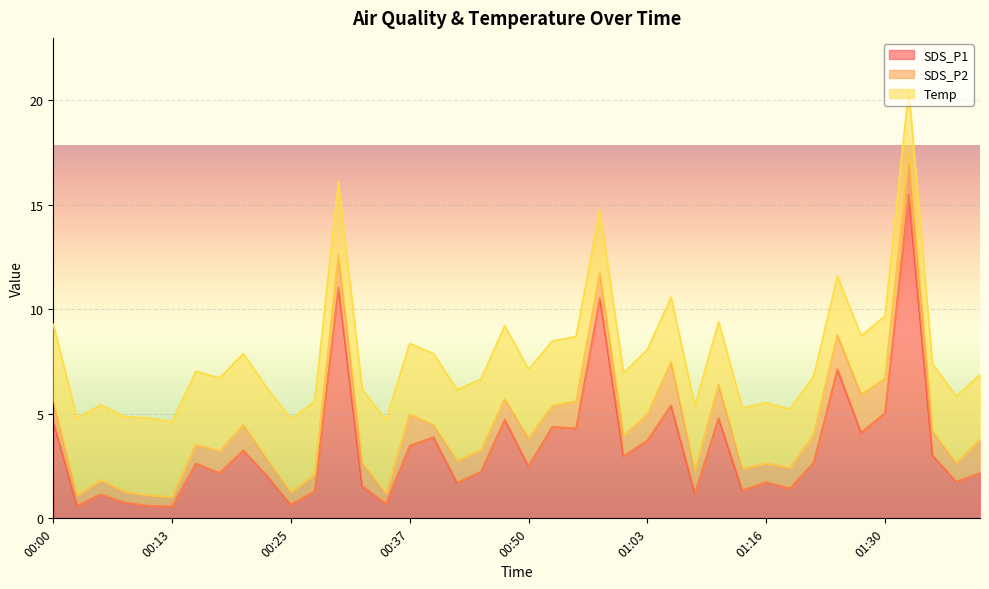

Count the number of data series in this chart.

3